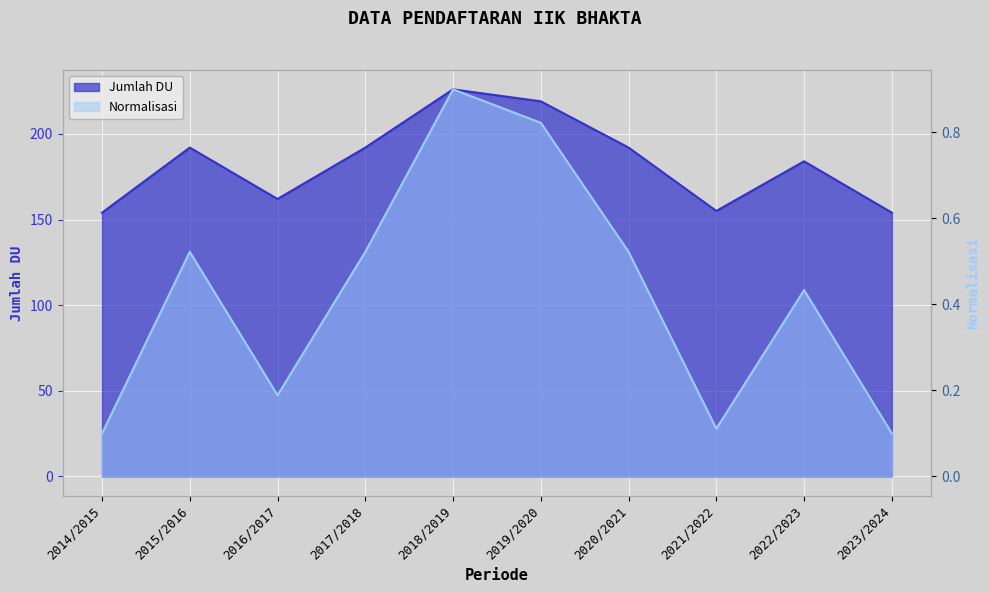

What is the sum of the Normalisasi values at 2016/2017 and 2022/2023?

0.6